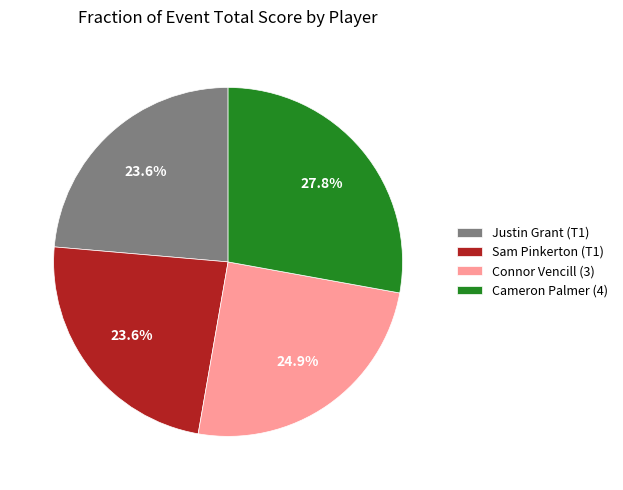

What is the ratio of the value at Justin Grant (T1) to the value at Connor Vencill (3)?

0.9